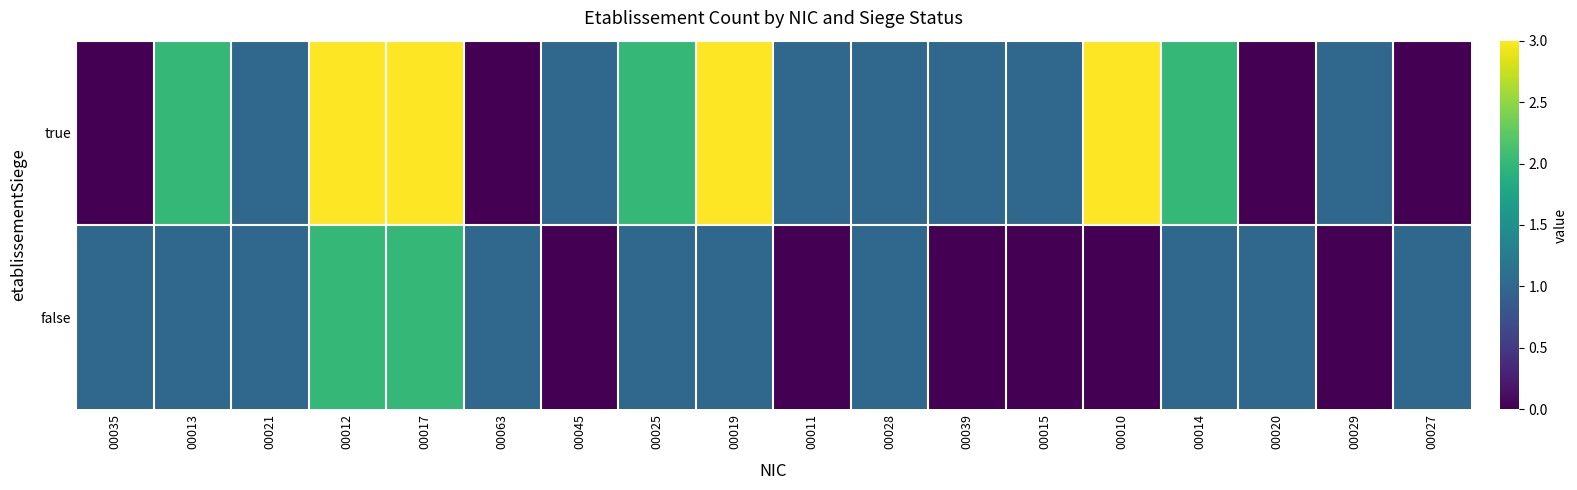

Which category has the lowest value across all series?

00035